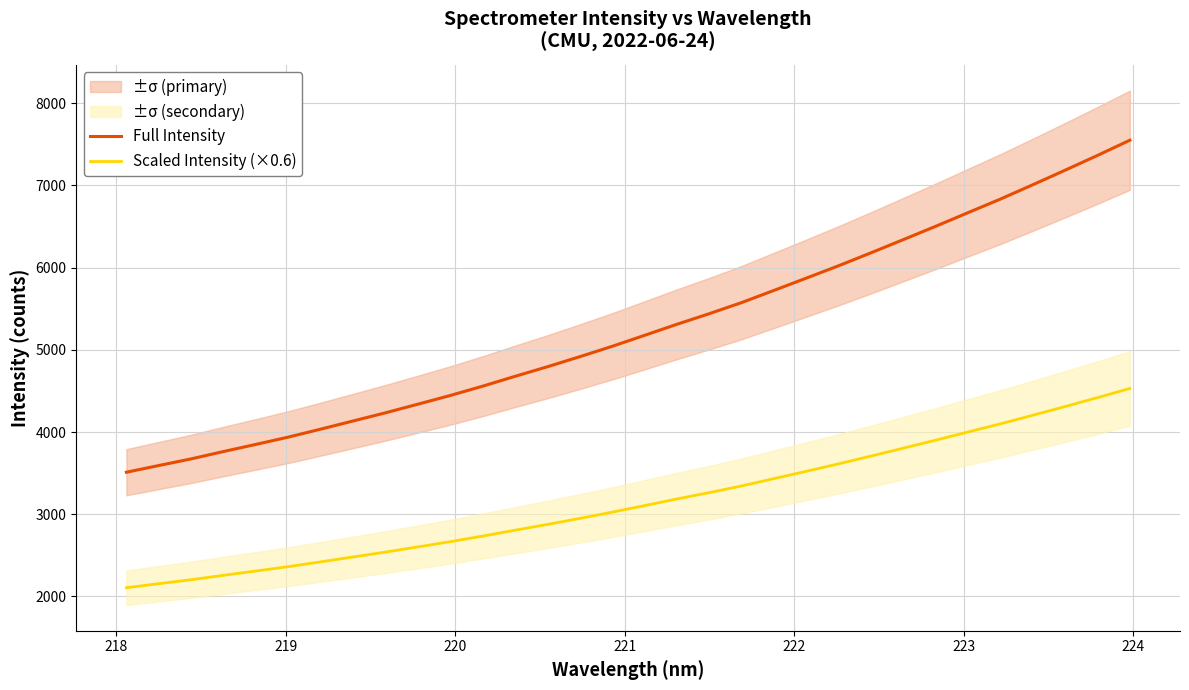

Is this an area chart (filled region under the line)?

No